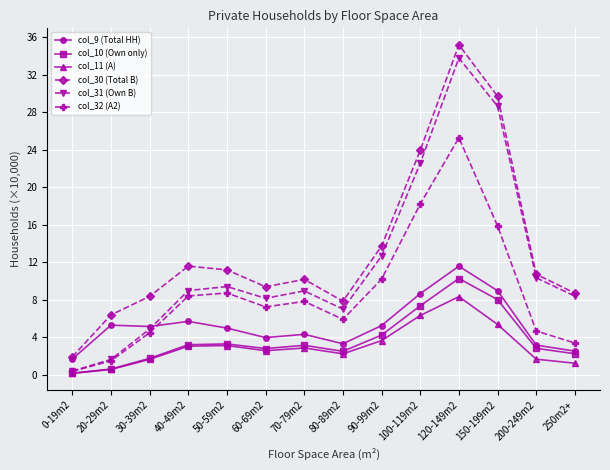

True or false: col_30 (Total B) and col_32 (A2) intersect in this chart.

False